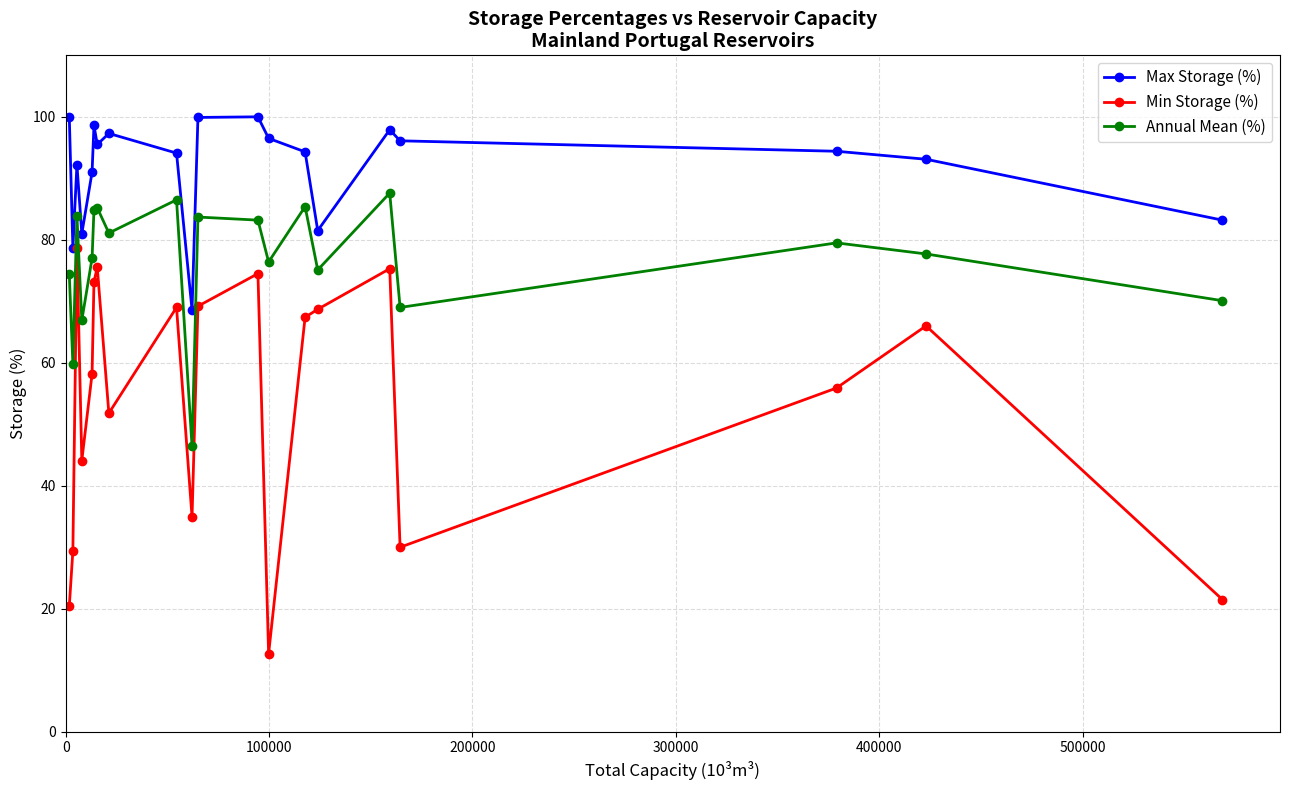

List the series in order of their peak value, lowest first.

Min Storage (%), Annual Mean (%), Max Storage (%)